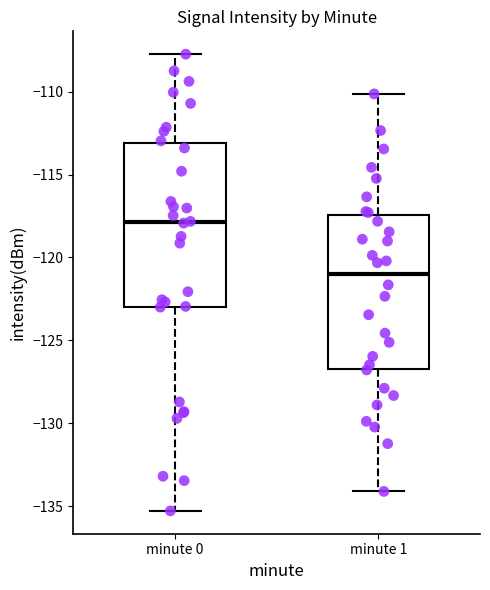

Where does the median line of the box for minute 0 sit on the y-axis? The values are not printed on the chart, so give them approximately, as read against the axis.

-118.0